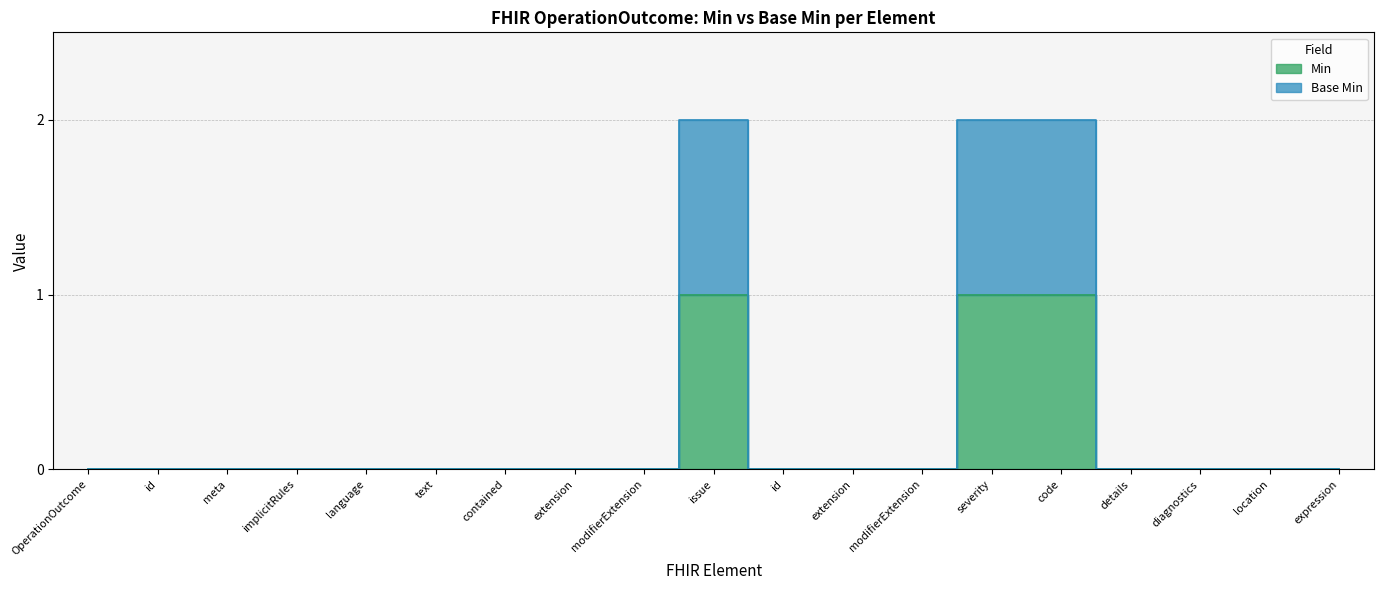

How many data points does each series have?

19